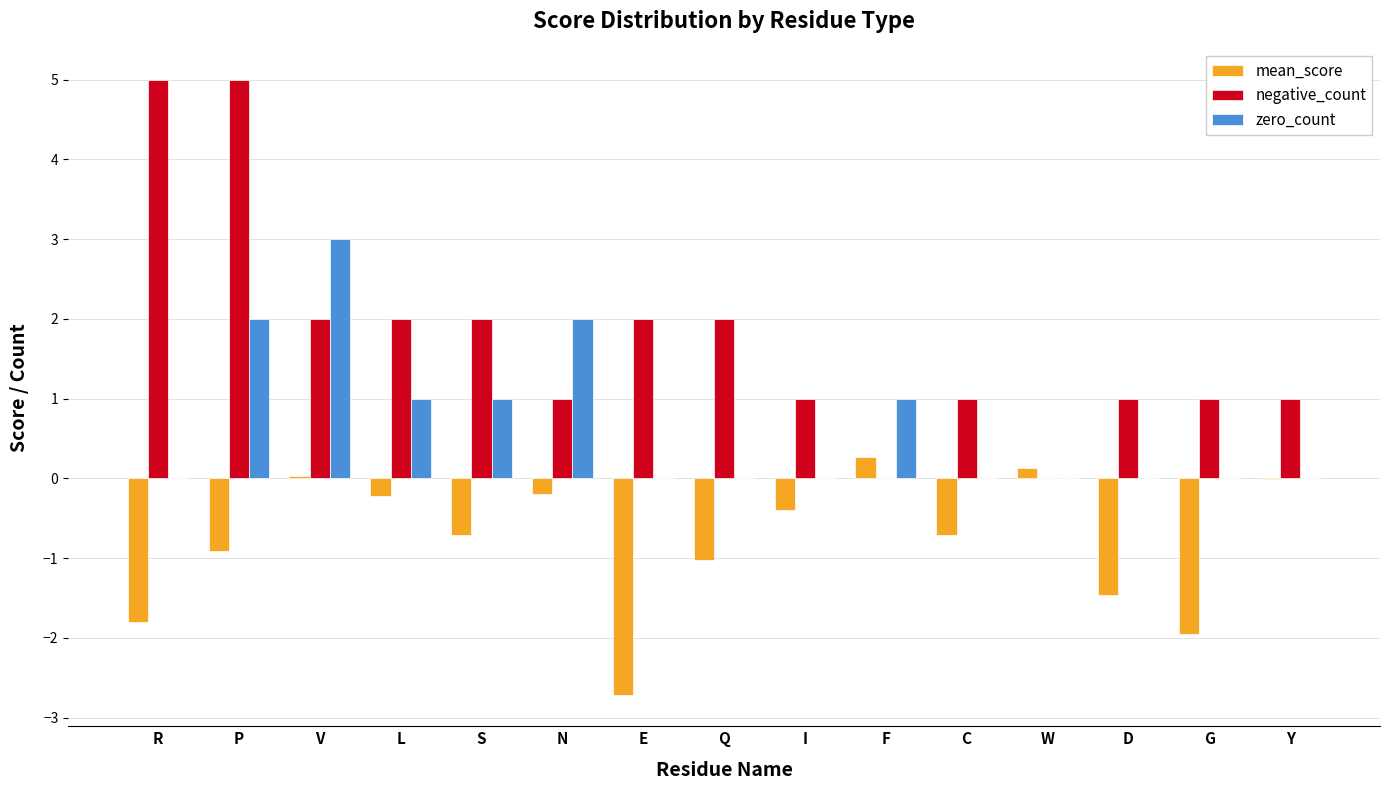

Which series has the largest total across all categories?

negative_count